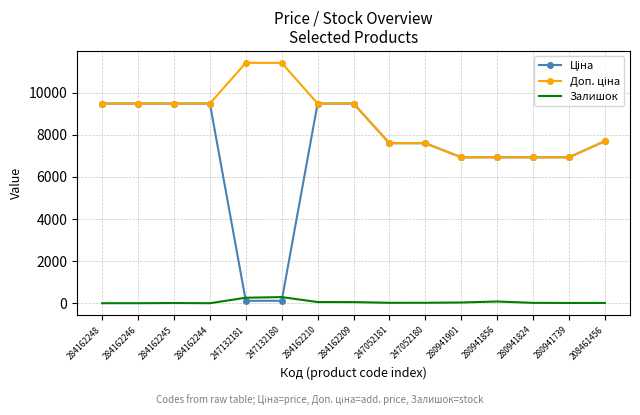

What is the spread (max minus min) of values at 284162246?

9480.1